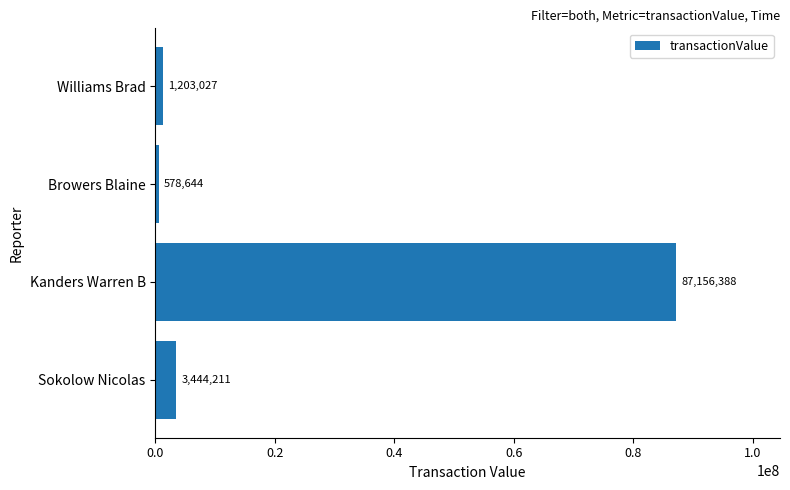

Between Williams Brad and Kanders Warren B, which is larger?

Kanders Warren B